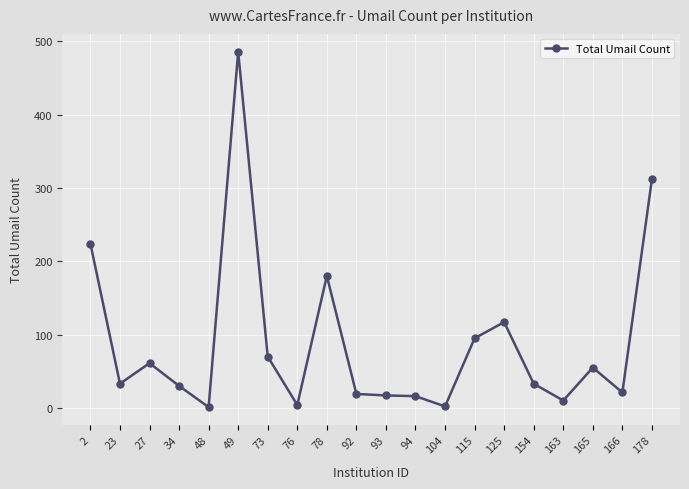

The chart shows a value of 70 at 73. True or false?

True